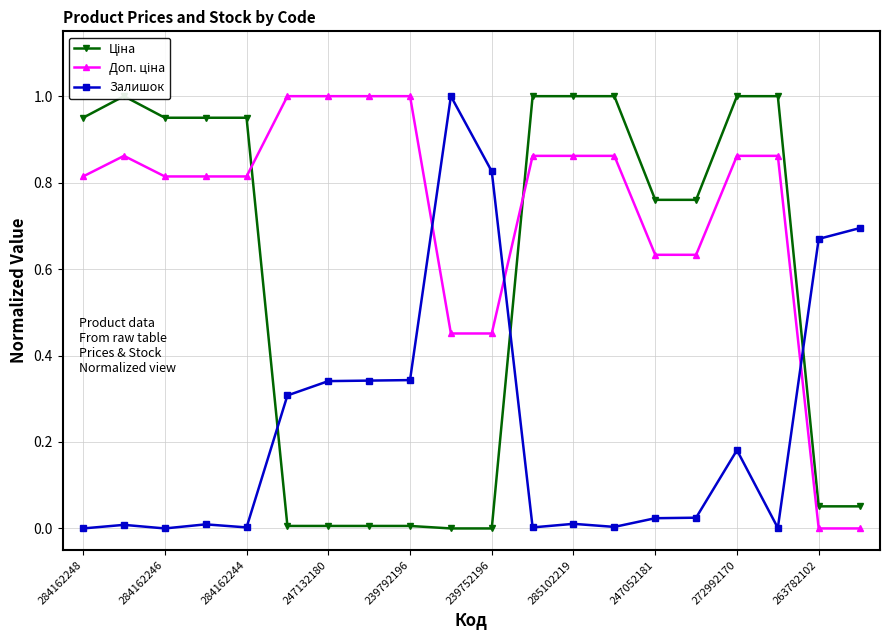

Is it true that Доп. ціна equals 0.0 at 19?

True